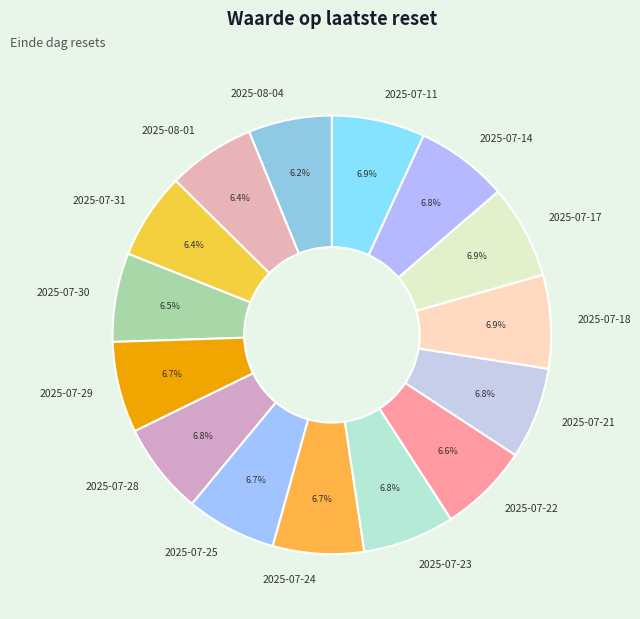

Approximately how many times larger is the value at 2025-07-31 compared to 2025-07-18?

0.9